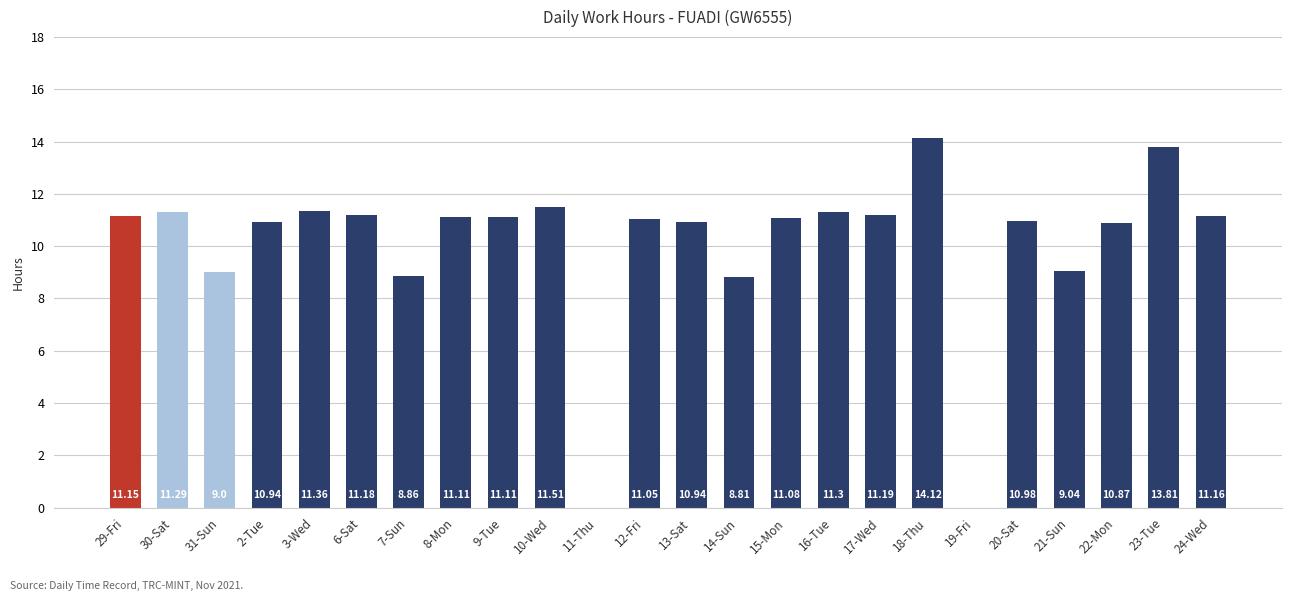

Reading right to left, list all the values displayed in this chart.

24-Wed=11.2	23-Tue=13.8	22-Mon=10.9	21-Sun=9.0	20-Sat=11.0	19-Fri=0.0	18-Thu=14.1	17-Wed=11.2	16-Tue=11.3	15-Mon=11.1	14-Sun=8.8	13-Sat=10.9	12-Fri=11.1	11-Thu=0.0	10-Wed=11.5	9-Tue=11.1	8-Mon=11.1	7-Sun=8.9	6-Sat=11.2	3-Wed=11.4	2-Tue=10.9	31-Sun=9.0	30-Sat=11.3	29-Fri=11.2